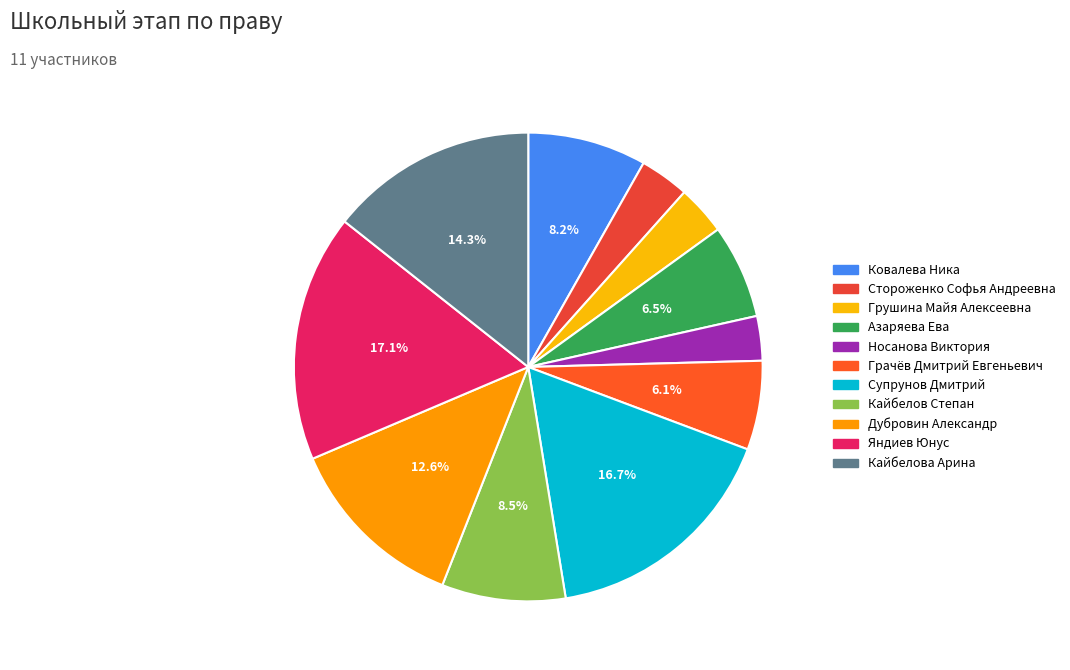

To the nearest percent, what percentage of the pie is Яндиев Юнус?

17%